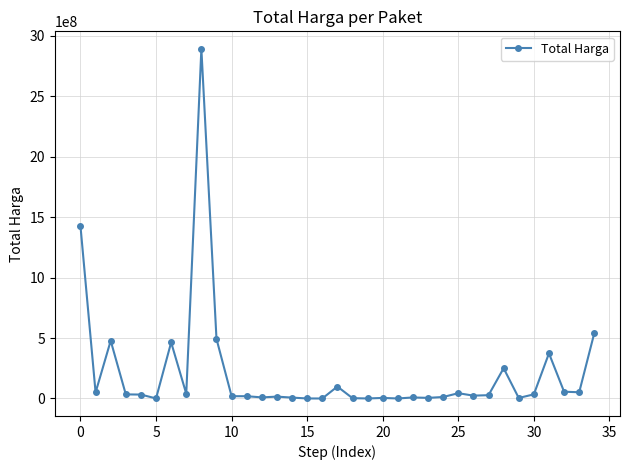

What is the sum of all values?

7518497085